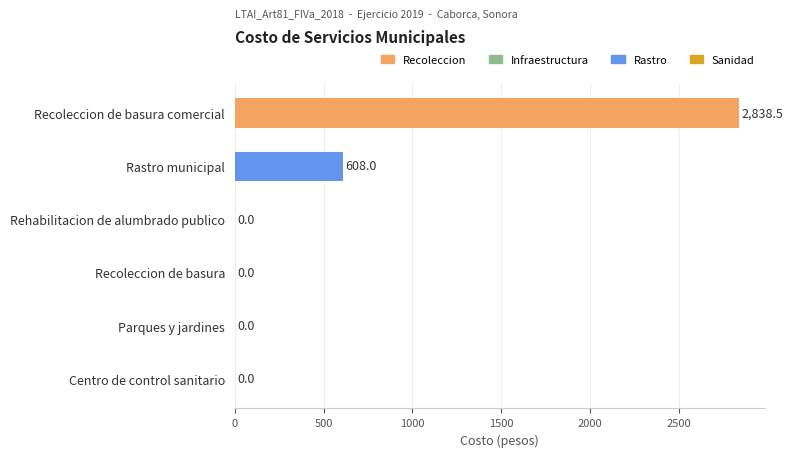

What is the greatest value displayed?

2838.5